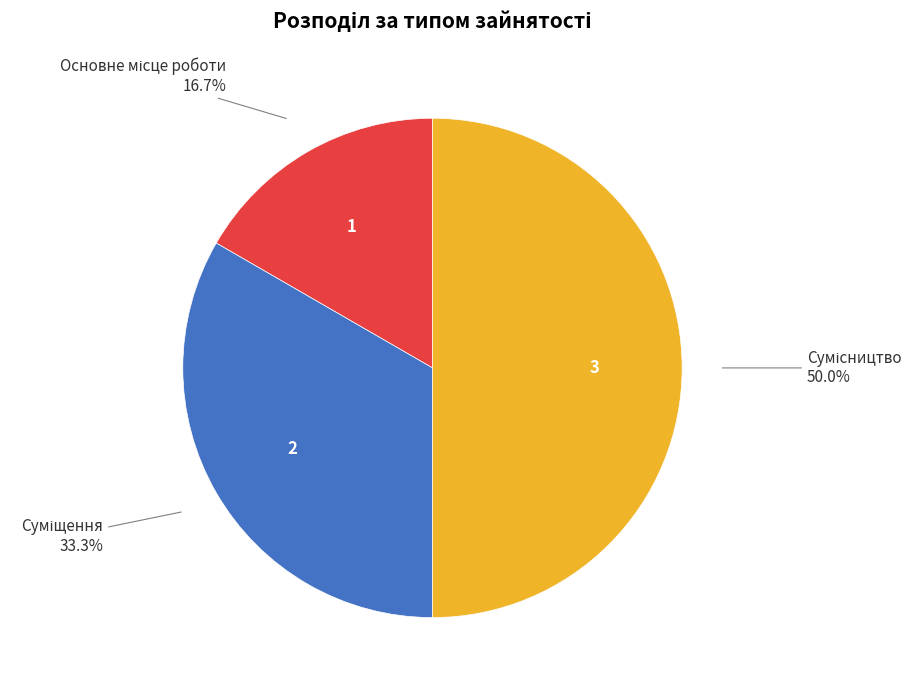

Rank the categories by value from highest to lowest.

Сумісництво, Суміщення, Основне місце роботи